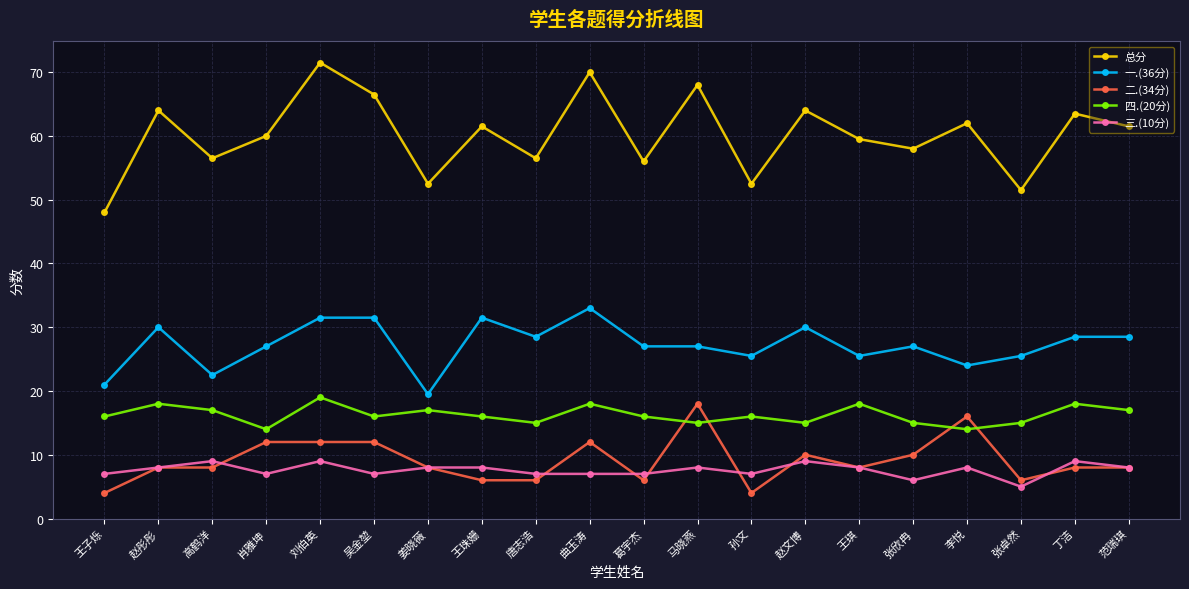

What is the maximum value for 一.(36分)?

33.0